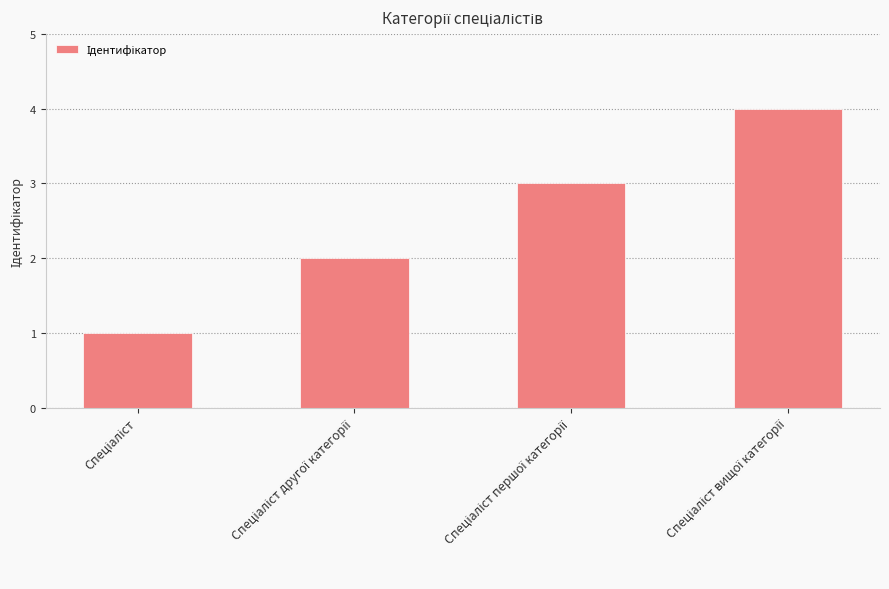

What is the greatest value displayed?

4